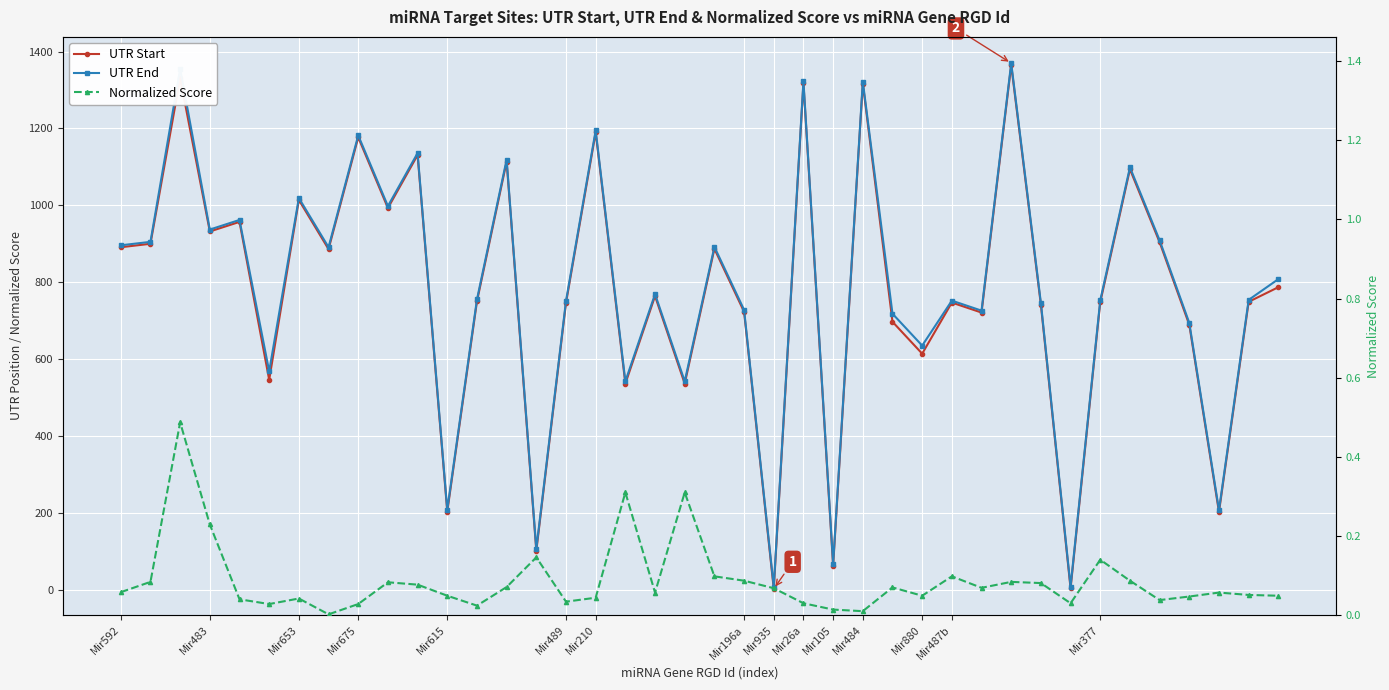

What position from the right is 17?

23